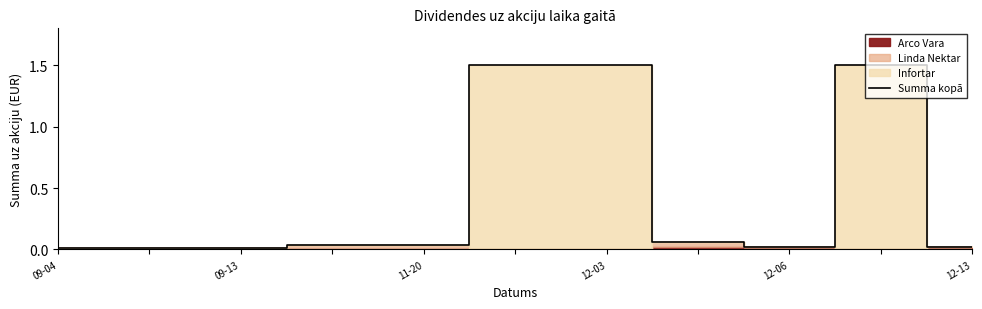

The value of Summa kopā at 09-04 is 0.0. True or false?

True